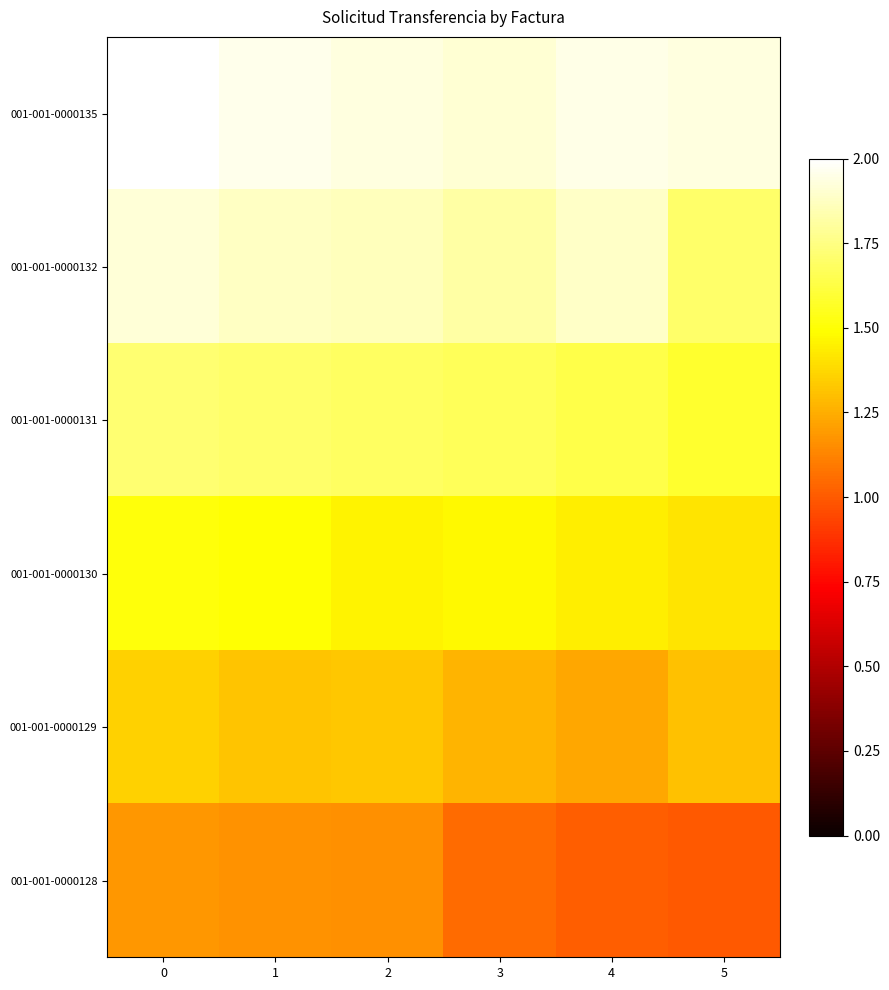

Reading left to right, transcribe all the data shown in this chart.

001-001-0000135: 0=2.0	1=2.0	2=1.9	3=1.9	4=1.9	5=1.9
001-001-0000132: 0=1.9	1=1.9	2=1.9	3=1.8	4=1.9	5=1.7
001-001-0000131: 0=1.7	1=1.7	2=1.7	3=1.7	4=1.6	5=1.6
001-001-0000130: 0=1.5	1=1.5	2=1.5	3=1.5	4=1.4	5=1.4
001-001-0000129: 0=1.4	1=1.3	2=1.3	3=1.3	4=1.2	5=1.3
001-001-0000128: 0=1.2	1=1.2	2=1.2	3=1.1	4=1.0	5=1.0